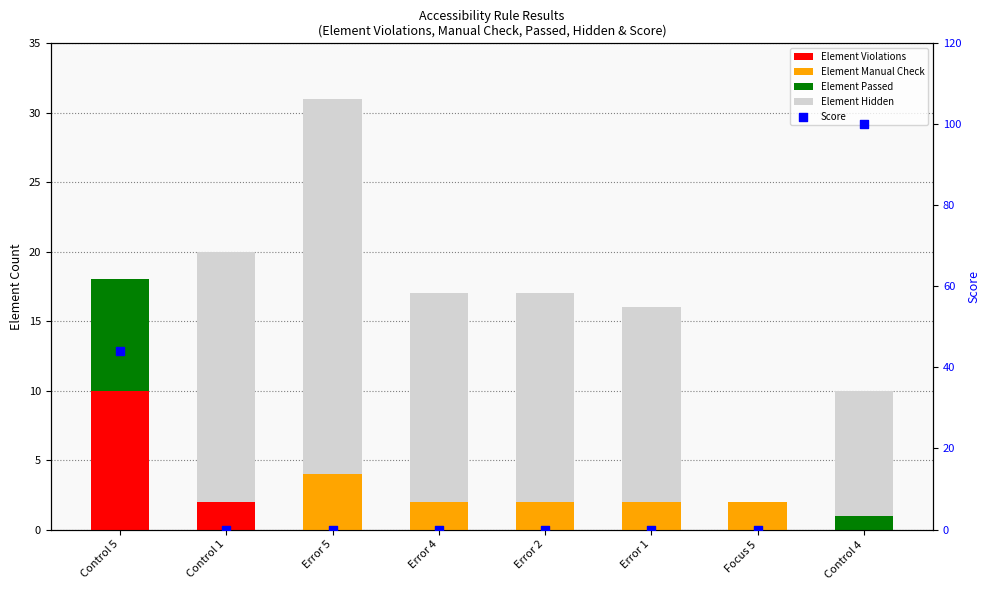

At how many categories does at least one series exceed 29?

2